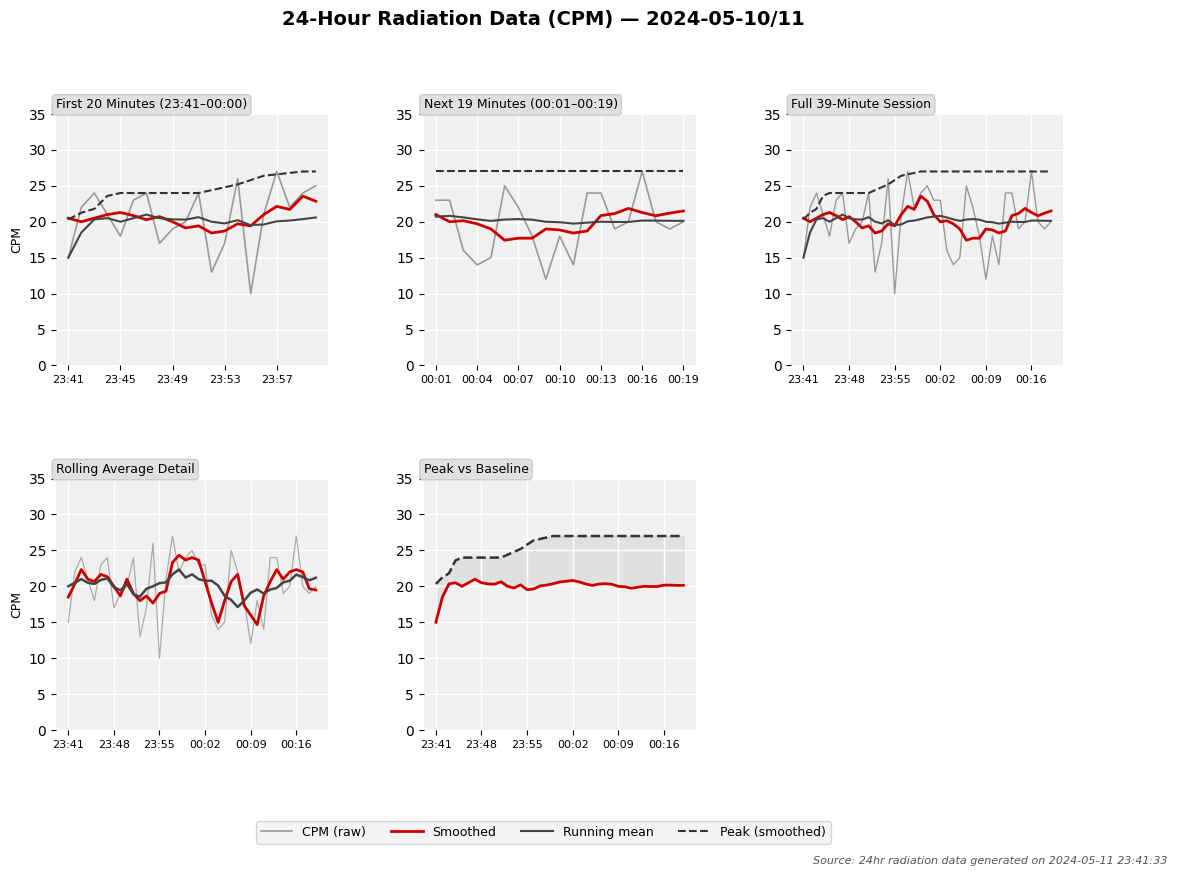

Which series has the widest spread of values?

CPM (raw)